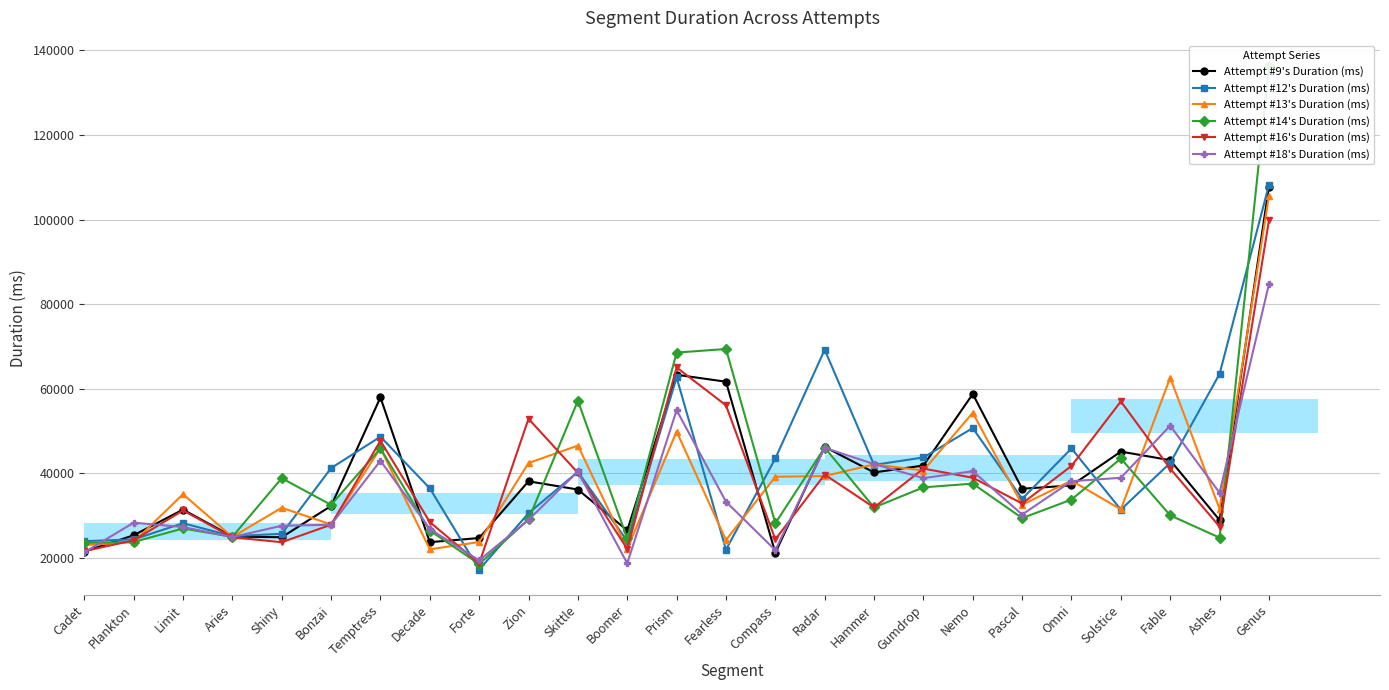

Reading left to right, list all the values displayed in this chart.

Attempt #9's Duration (ms): Cadet=21556	Plankton=25392	Limit=31465	Aries=25093	Shiny=24931	Bonzai=32325	Temptress=57987	Decade=23764	Forte=24745	Zion=38154	Skittle=36208	Boomer=26539	Prism=63334	Fearless=61689	Compass=21249	Radar=46279	Hammer=40252	Gumdrop=41879	Nemo=58787	Pascal=36395	Omni=37171	Solstice=45173	Fable=43141	Ashes=28982	Genus=107775
Attempt #12's Duration (ms): Cadet=24004	Plankton=24416	Limit=28251	Aries=25185	Shiny=25738	Bonzai=41277	Temptress=48687	Decade=36499	Forte=17285	Zion=30605	Skittle=40391	Boomer=24062	Prism=62686	Fearless=22000	Compass=43549	Radar=69248	Hammer=42030	Gumdrop=43782	Nemo=50734	Pascal=33999	Omni=45922	Solstice=31455	Fable=42497	Ashes=63530	Genus=108189
Attempt #13's Duration (ms): Cadet=23060	Plankton=23784	Limit=35105	Aries=24986	Shiny=31907	Bonzai=27950	Temptress=45972	Decade=22088	Forte=23798	Zion=42466	Skittle=46594	Boomer=22158	Prism=49919	Fearless=24253	Compass=39231	Radar=39389	Hammer=42159	Gumdrop=40703	Nemo=54341	Pascal=32595	Omni=38315	Solstice=31512	Fable=62638	Ashes=31626	Genus=105562
Attempt #14's Duration (ms): Cadet=23593	Plankton=23811	Limit=26999	Aries=25032	Shiny=38892	Bonzai=32575	Temptress=45924	Decade=26512	Forte=18609	Zion=29129	Skittle=57188	Boomer=24639	Prism=68575	Fearless=69423	Compass=28235	Radar=46125	Hammer=31965	Gumdrop=36722	Nemo=37605	Pascal=29455	Omni=33828	Solstice=43544	Fable=30093	Ashes=24829	Genus=136342
Attempt #16's Duration (ms): Cadet=21640	Plankton=24203	Limit=31264	Aries=24920	Shiny=23753	Bonzai=27889	Temptress=47737	Decade=28515	Forte=18731	Zion=52936	Skittle=40159	Boomer=22184	Prism=65063	Fearless=56109	Compass=24422	Radar=39749	Hammer=31970	Gumdrop=41155	Nemo=38985	Pascal=32905	Omni=41783	Solstice=57031	Fable=41139	Ashes=27438	Genus=99826
Attempt #18's Duration (ms): Cadet=21356	Plankton=28374	Limit=27343	Aries=24985	Shiny=27639	Bonzai=27892	Temptress=43016	Decade=26877	Forte=19468	Zion=29042	Skittle=40472	Boomer=18762	Prism=54971	Fearless=33327	Compass=21875	Radar=46063	Hammer=42217	Gumdrop=38906	Nemo=40533	Pascal=30293	Omni=38176	Solstice=38980	Fable=51299	Ashes=35436	Genus=84749